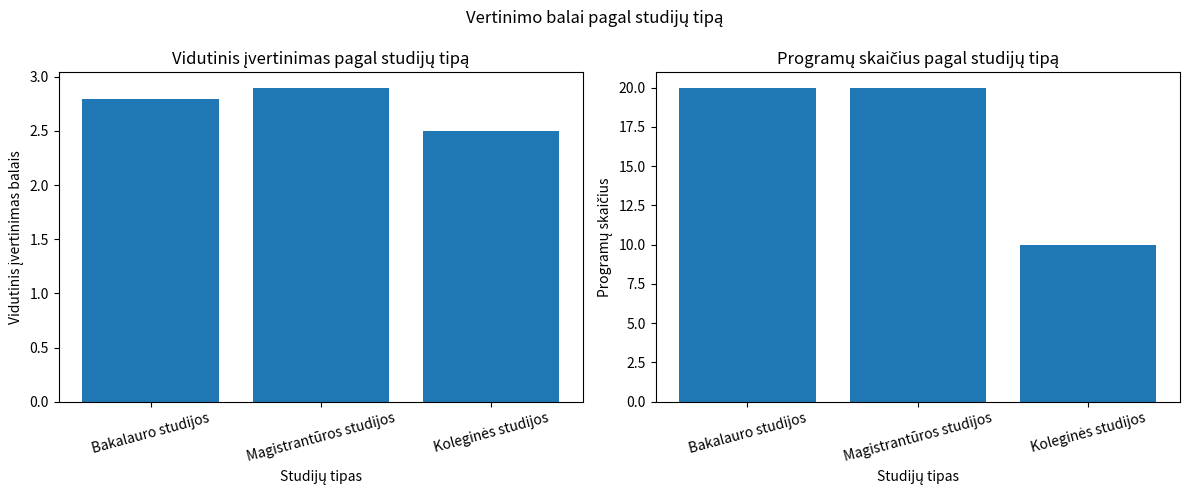

At which category is the sum across all series the highest?

Magistrantūros studijos